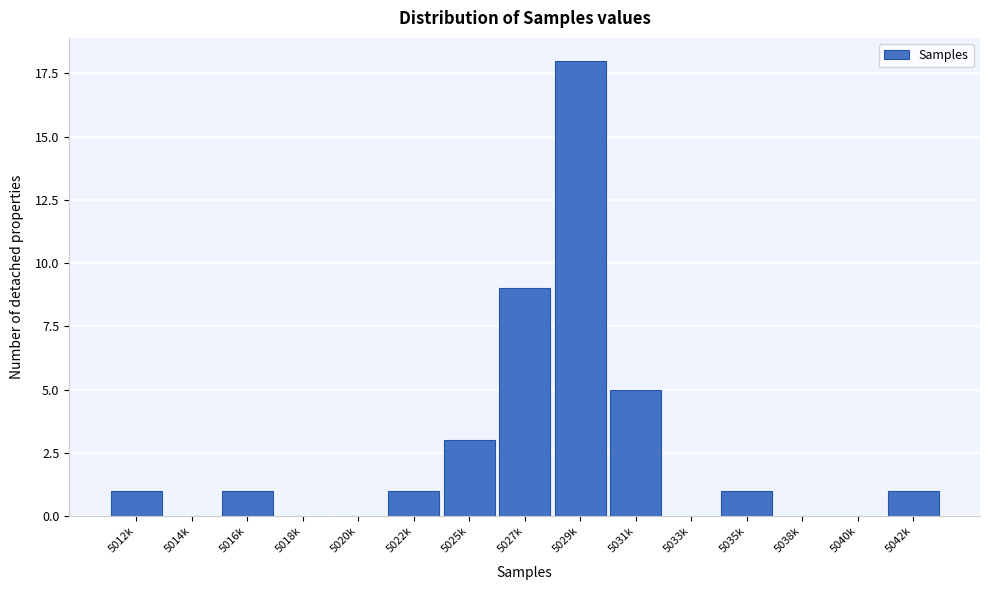

Reading right to left, what are all the values shown in this chart?

5042k=1	5040k=0	5038k=0	5035k=1	5033k=0	5031k=5	5029k=18	5027k=9	5025k=3	5022k=1	5020k=0	5018k=0	5016k=1	5014k=0	5012k=1